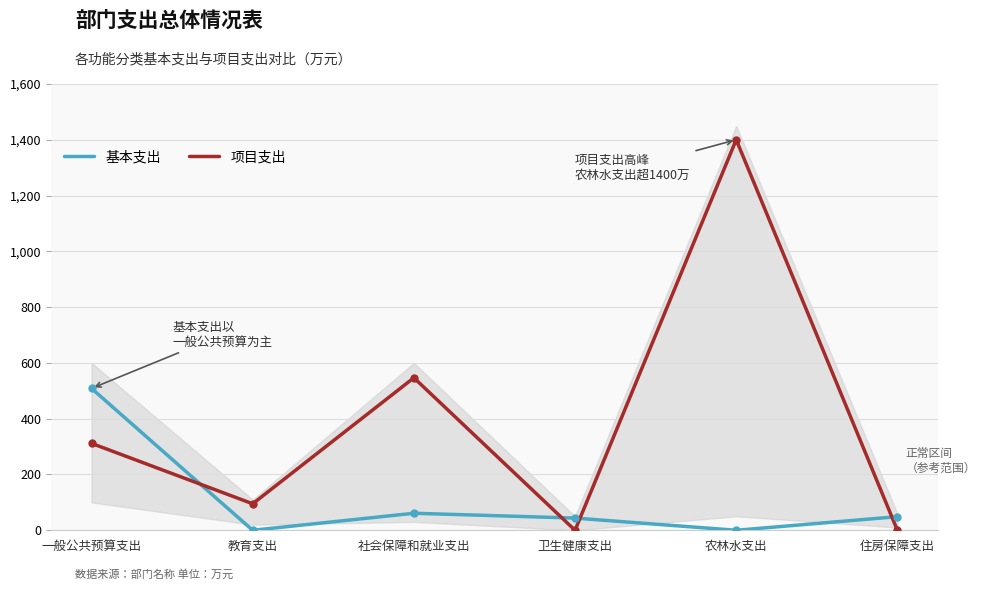

List the labels in order of 项目支出 value, largest first.

农林水支出, 社会保障和就业支出, 一般公共预算支出, 教育支出, 卫生健康支出, 住房保障支出